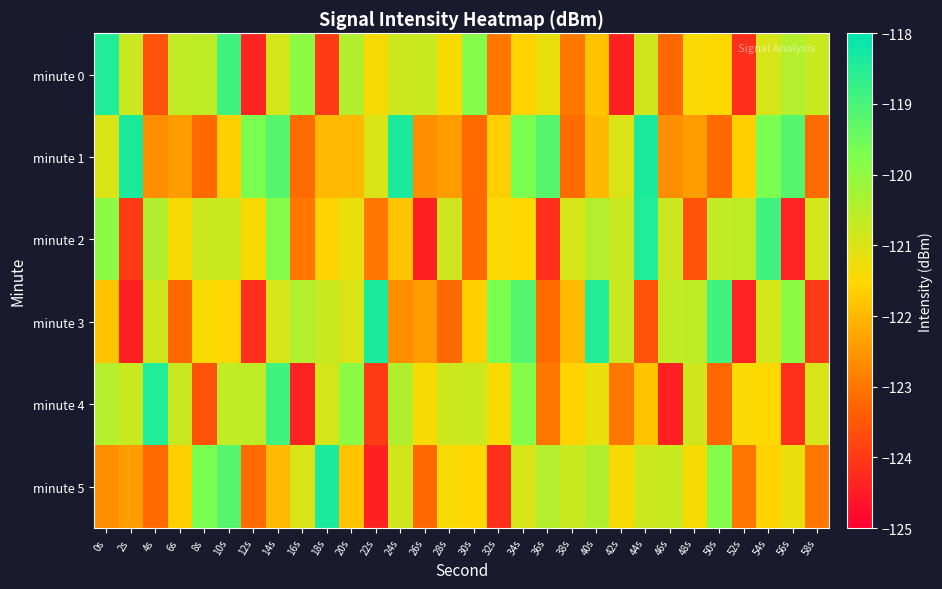

Reading left to right, extract all data points from this chart.

minute 0: 0s=-118.5	2s=-120.8	4s=-123.6	6s=-120.6	8s=-120.6	10s=-118.9	12s=-124.4	14s=-120.9	16s=-119.9	18s=-124.0	20s=-120.4	22s=-121.4	24s=-120.8	26s=-120.7	28s=-121.4	30s=-119.8	32s=-123.0	34s=-121.6	36s=-121.2	38s=-123.0	40s=-121.8	42s=-124.4	44s=-120.8	46s=-123.2	48s=-121.4	50s=-121.5	52s=-124.2	54s=-121.0	56s=-120.5	58s=-120.8
minute 1: 0s=-121.0	2s=-118.4	4s=-122.6	6s=-122.4	8s=-123.2	10s=-121.6	12s=-119.7	14s=-119.2	16s=-123.2	18s=-122.0	20s=-122.0	22s=-121.0	24s=-118.4	26s=-122.6	28s=-122.4	30s=-123.2	32s=-121.6	34s=-119.7	36s=-119.2	38s=-123.2	40s=-122.0	42s=-121.0	44s=-118.4	46s=-122.6	48s=-122.4	50s=-123.2	52s=-121.6	54s=-119.7	56s=-119.2	58s=-123.2
minute 2: 0s=-119.9	2s=-124.0	4s=-120.4	6s=-121.4	8s=-120.8	10s=-120.7	12s=-121.4	14s=-119.8	16s=-123.0	18s=-121.6	20s=-121.2	22s=-123.0	24s=-121.8	26s=-124.4	28s=-120.8	30s=-123.2	32s=-121.4	34s=-121.5	36s=-124.2	38s=-121.0	40s=-120.5	42s=-120.8	44s=-118.5	46s=-120.8	48s=-123.6	50s=-120.6	52s=-120.6	54s=-118.9	56s=-124.4	58s=-120.9
minute 3: 0s=-121.8	2s=-124.4	4s=-120.8	6s=-123.2	8s=-121.4	10s=-121.5	12s=-124.2	14s=-121.0	16s=-120.5	18s=-120.8	20s=-121.0	22s=-118.4	24s=-122.6	26s=-122.4	28s=-123.2	30s=-121.6	32s=-119.7	34s=-119.2	36s=-123.2	38s=-122.0	40s=-118.5	42s=-120.8	44s=-123.6	46s=-120.6	48s=-120.6	50s=-118.9	52s=-124.4	54s=-120.9	56s=-119.9	58s=-124.0
minute 4: 0s=-120.5	2s=-120.8	4s=-118.5	6s=-120.8	8s=-123.6	10s=-120.6	12s=-120.6	14s=-118.9	16s=-124.4	18s=-120.9	20s=-119.9	22s=-124.0	24s=-120.4	26s=-121.4	28s=-120.8	30s=-120.7	32s=-121.4	34s=-119.8	36s=-123.0	38s=-121.6	40s=-121.2	42s=-123.0	44s=-121.8	46s=-124.4	48s=-120.8	50s=-123.2	52s=-121.4	54s=-121.5	56s=-124.2	58s=-121.0
minute 5: 0s=-122.6	2s=-122.4	4s=-123.2	6s=-121.6	8s=-119.7	10s=-119.2	12s=-123.2	14s=-122.0	16s=-121.0	18s=-118.4	20s=-121.8	22s=-124.4	24s=-120.8	26s=-123.2	28s=-121.4	30s=-121.5	32s=-124.2	34s=-121.0	36s=-120.5	38s=-120.8	40s=-120.4	42s=-121.4	44s=-120.8	46s=-120.7	48s=-121.4	50s=-119.8	52s=-123.0	54s=-121.6	56s=-121.2	58s=-123.0